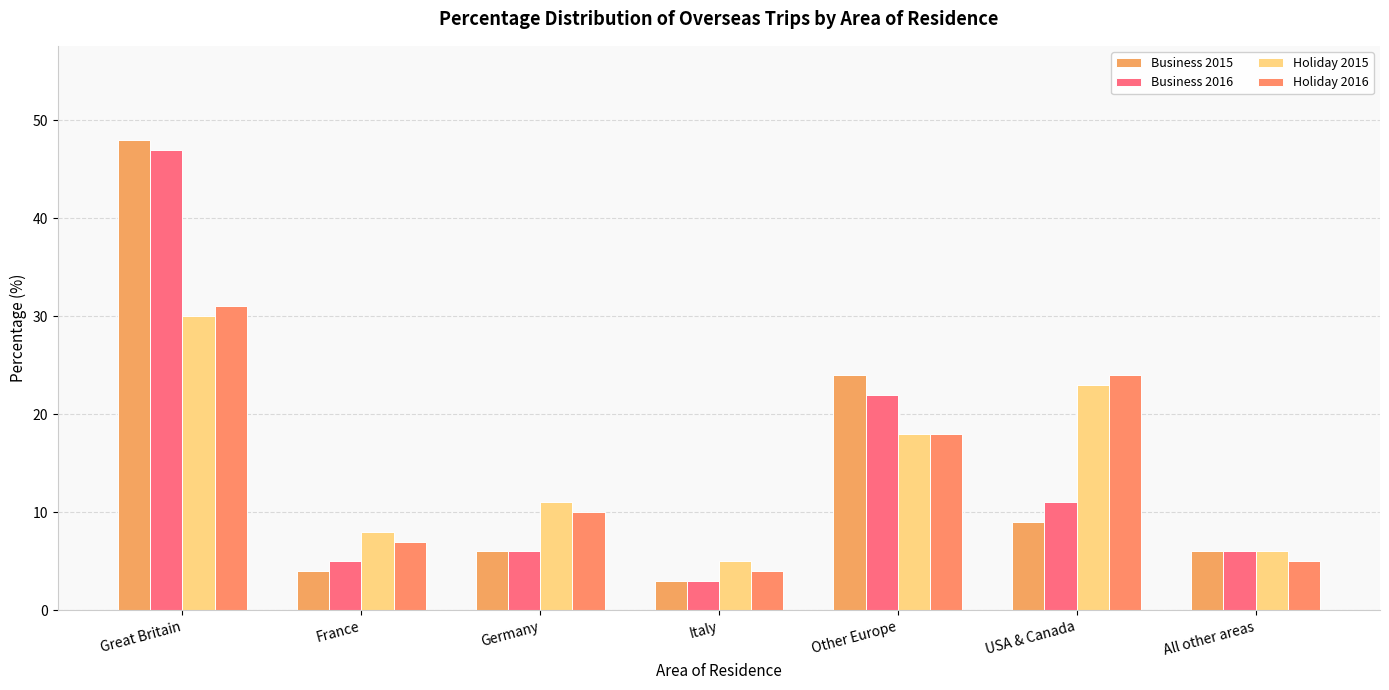

How many series are shown in this chart?

4